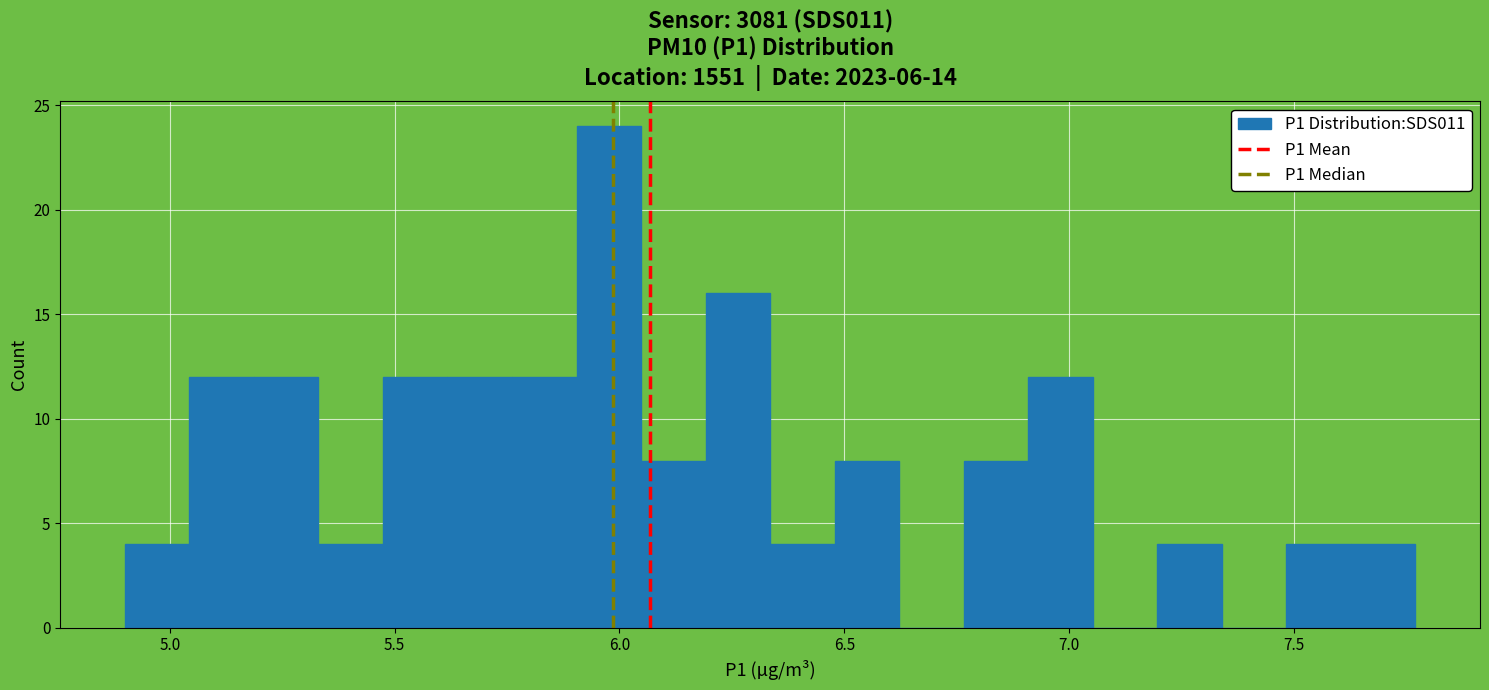

Around what value on the x-axis is the tallest bar? Give the approximate position of its centre, as read against the axis.

6.00